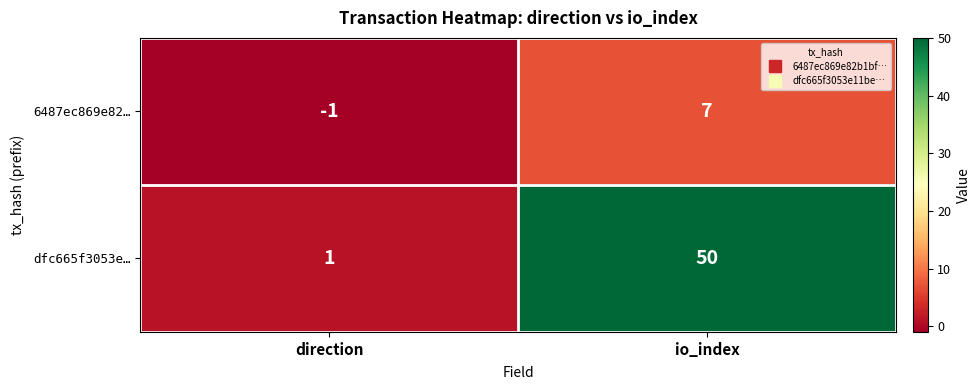

Reading right to left, what are all the values shown in this chart?

6487ec869e82…: 7	-1
dfc665f3053e…: 50	1